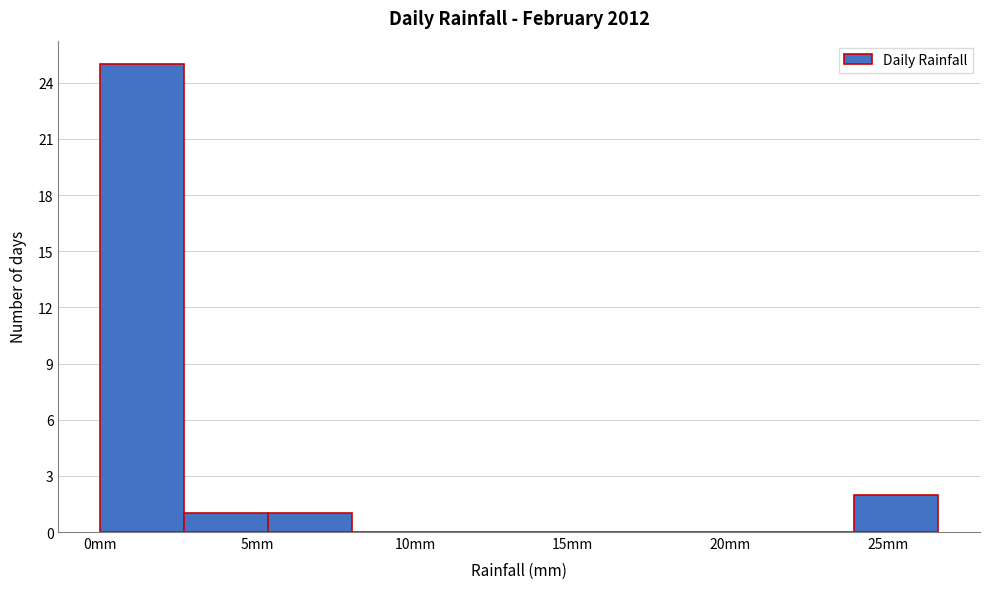

Reading left to right, transcribe this chart: for each bar, give the range it covers on the x-axis and its height. Neither the bar edges nor the heights are printed on the chart, so give them approximately, as read against the axes.

0.0 to 2.5: 25
2.5 to 5.5: 1
5.5 to 8.0: 1
8.0 to 10.5: 0
10.5 to 13.5: 0
13.5 to 16.0: 0
16.0 to 18.5: 0
18.5 to 21.5: 0
21.5 to 24.0: 0
24.0 to 26.5: 2